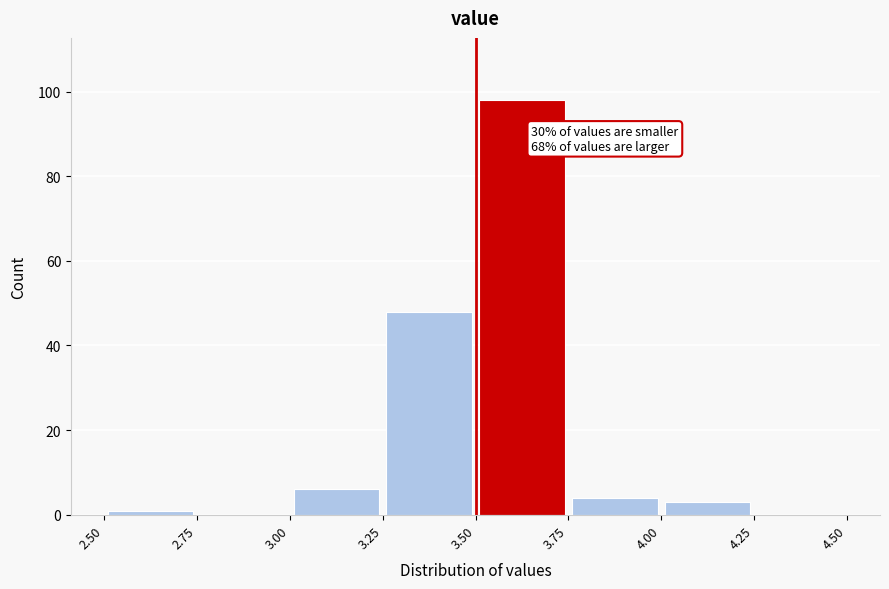

Which range on the x-axis has the tallest bar?

3.50 to 3.75